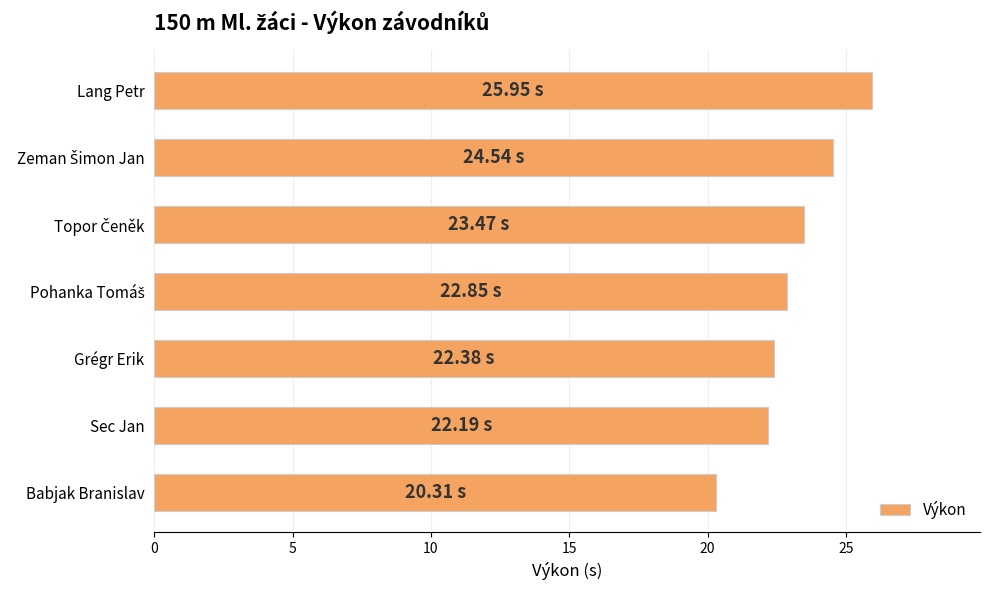

Between Lang Petr and Babjak Branislav, which is larger?

Lang Petr